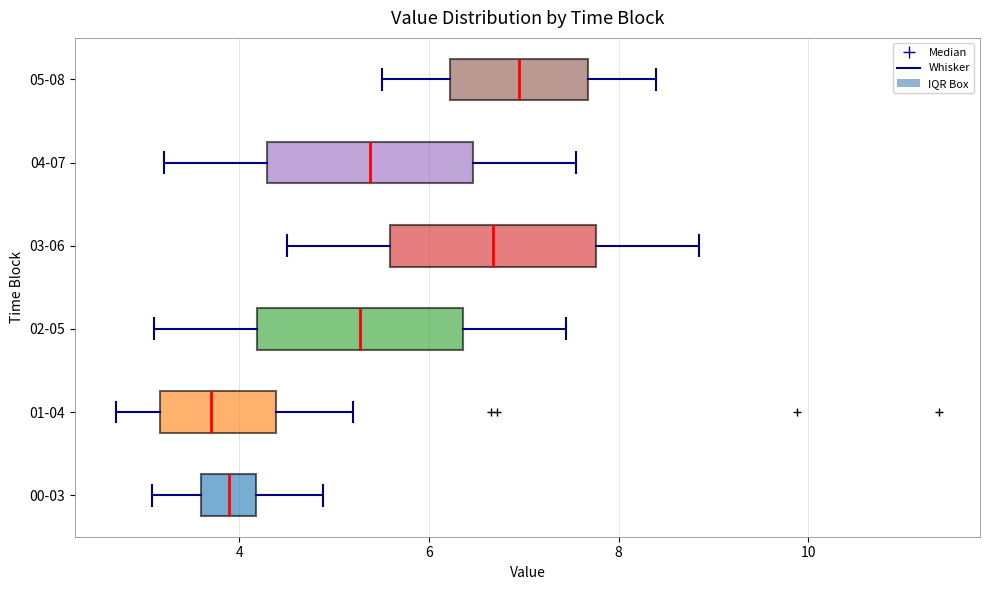

Reading bottom to top, read every box against the x-axis: the position of its median line, the range the box covers, and the ends of its whiskers. The values are not printed on the chart, so give them approximately, as read against the axis.

00-03: median 3.8, box 3.6 to 4.2, whiskers 3.0 to 4.8
01-04: median 3.8, box 3.2 to 4.4, whiskers 2.8 to 5.2
02-05: median 5.2, box 4.2 to 6.4, whiskers 3.2 to 7.4
03-06: median 6.6, box 5.6 to 7.8, whiskers 4.6 to 8.8
04-07: median 5.4, box 4.2 to 6.4, whiskers 3.2 to 7.6
05-08: median 7.0, box 6.2 to 7.6, whiskers 5.6 to 8.4